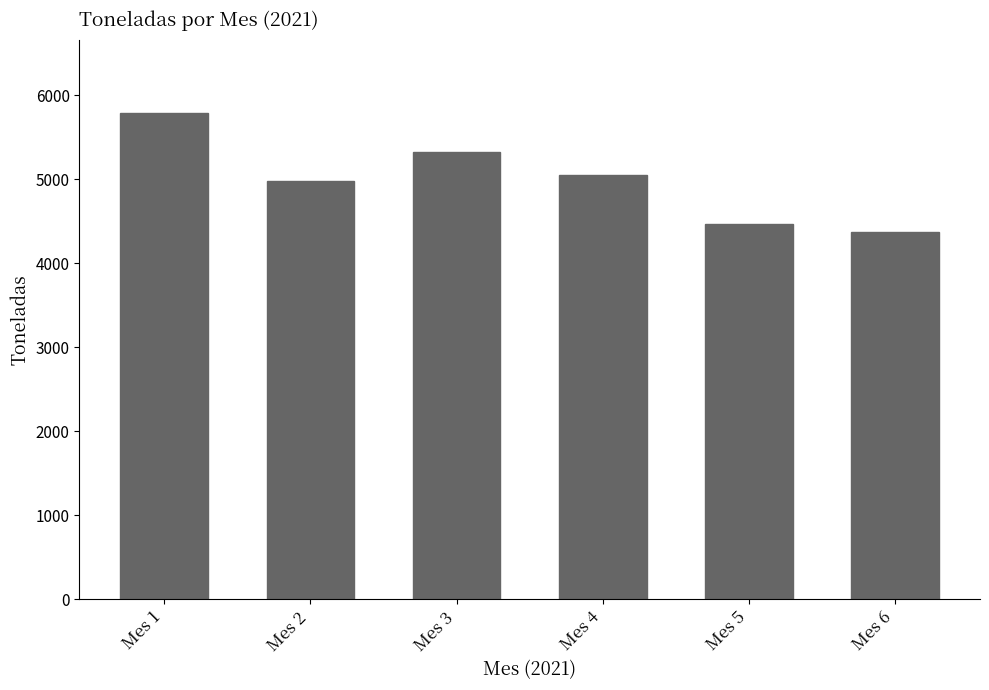

Is it true that the value at Mes 3 is 5326.4?

True